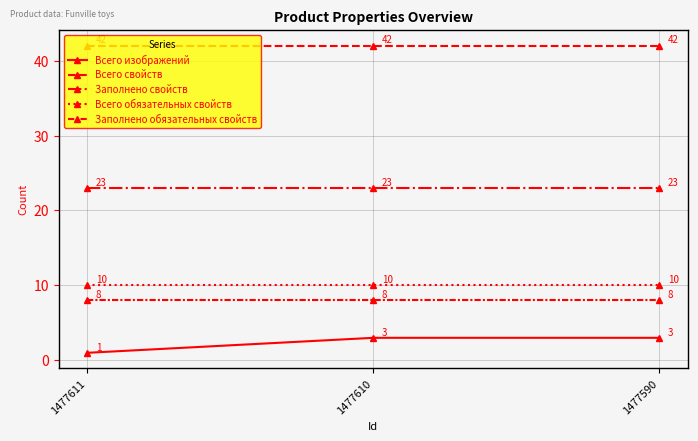

Does the chart display data point markers on the line(s)?

Yes